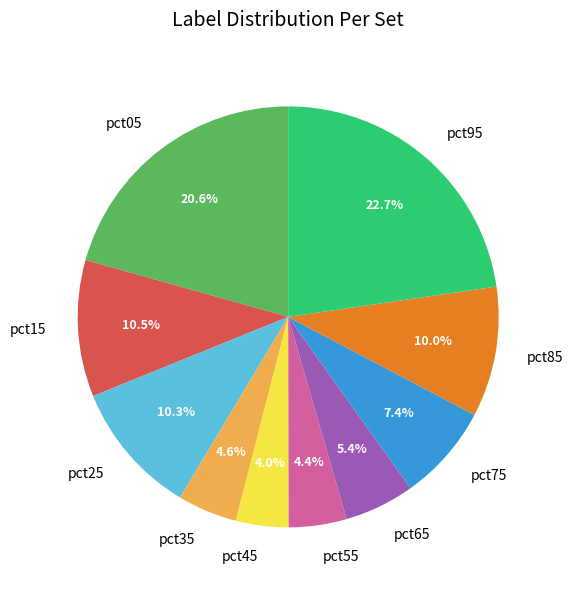

Is it true that pct65 is 1% of the pie?

False